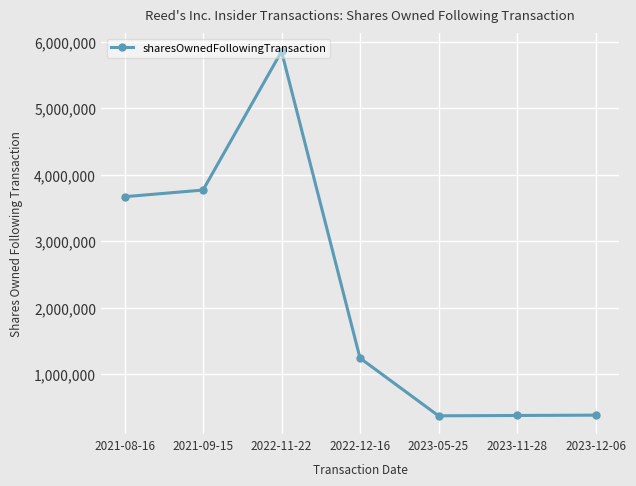

What is the difference between the maximum and minimum values?

5480335